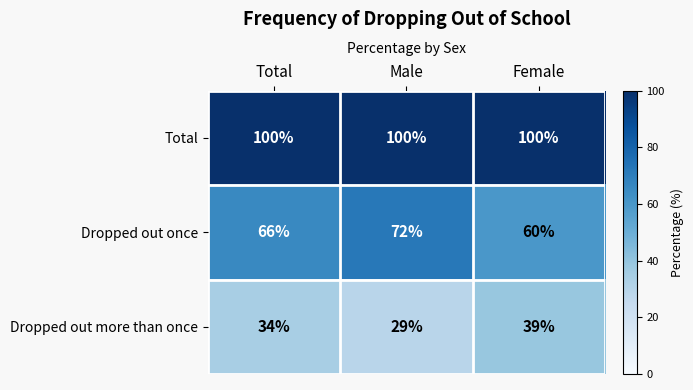

At which label is Dropped out more than once closest to 34?

Total